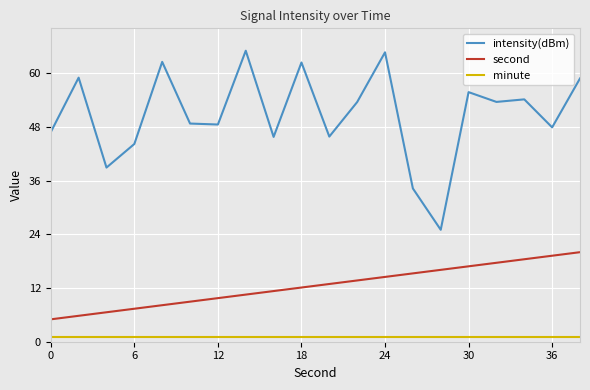

How many categories are shown in the chart?

20